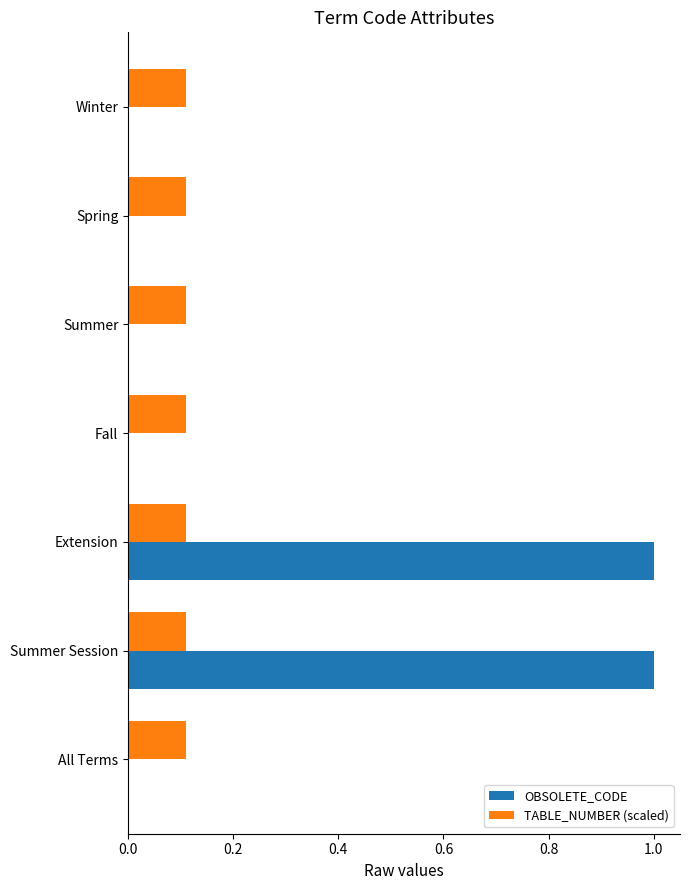

What is the sum of all OBSOLETE_CODE values?

2.0